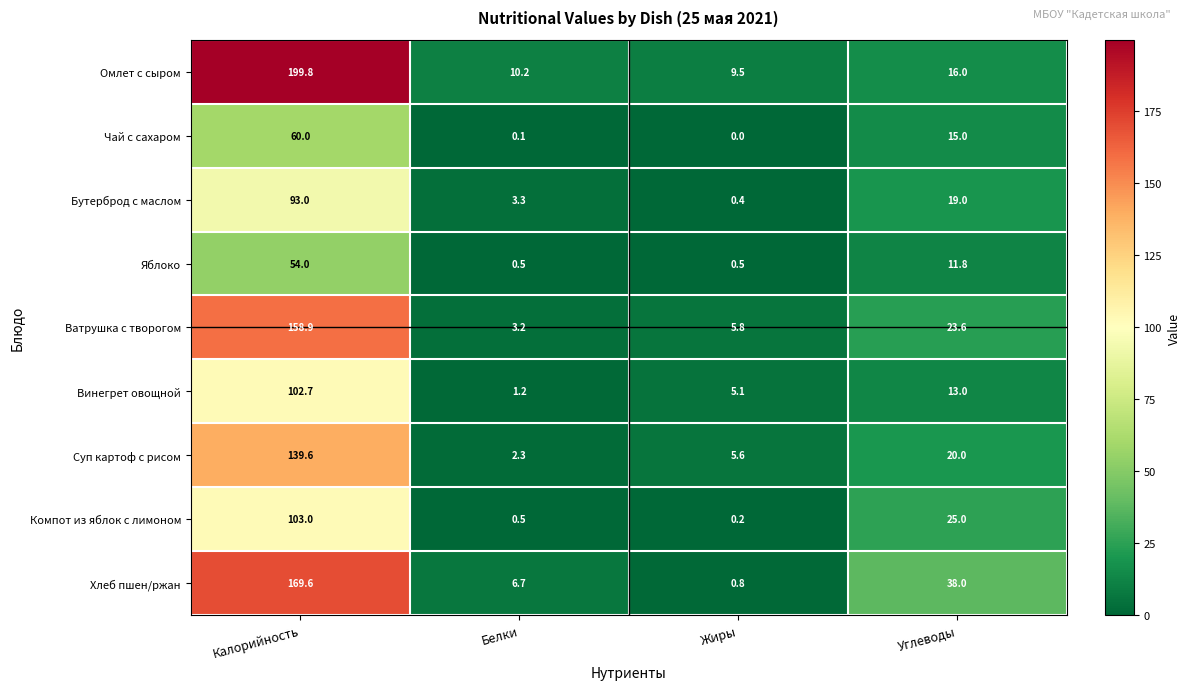

Count the number of data series in this chart.

9